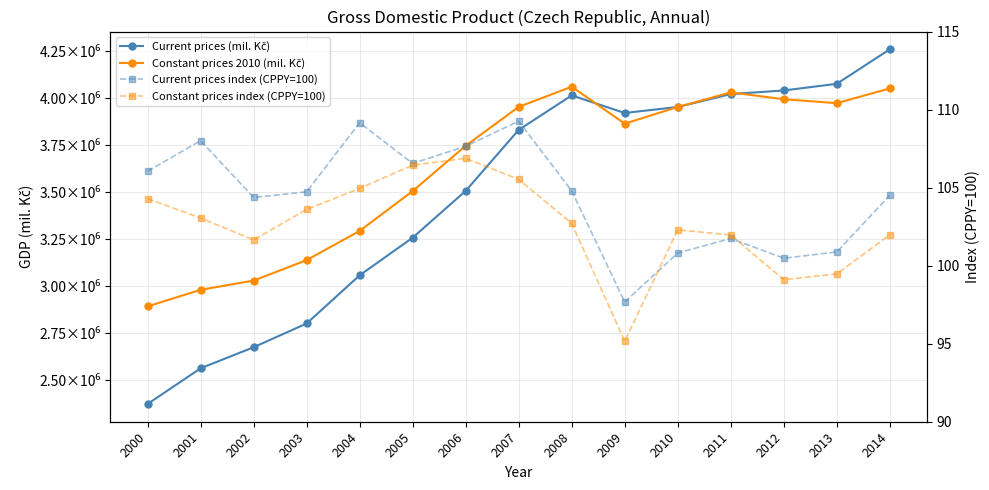

Which series changed the most between 2000 and 2001?

Current prices (mil. Kč)